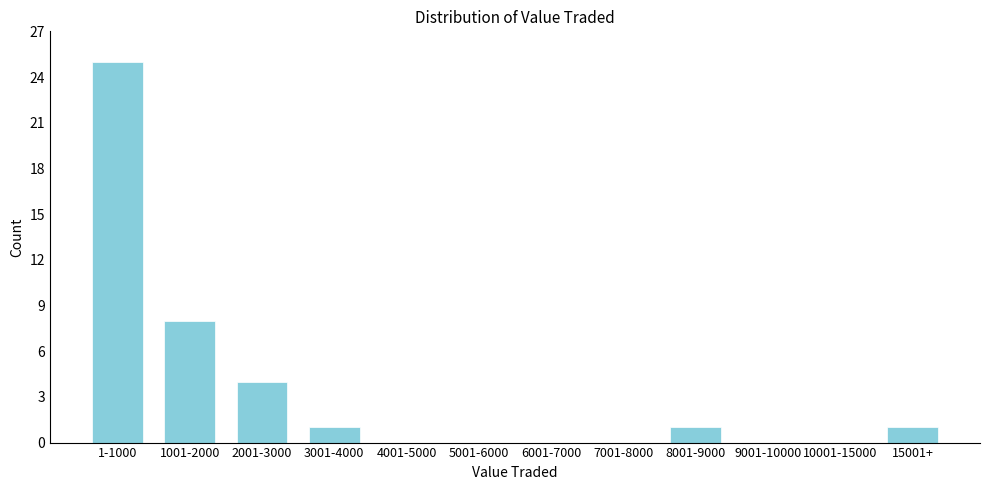

Reading left to right, what are all the values shown in this chart?

1-1000=25	1001-2000=8	2001-3000=4	3001-4000=1	4001-5000=0	5001-6000=0	6001-7000=0	7001-8000=0	8001-9000=1	9001-10000=0	10001-15000=0	15001+=1